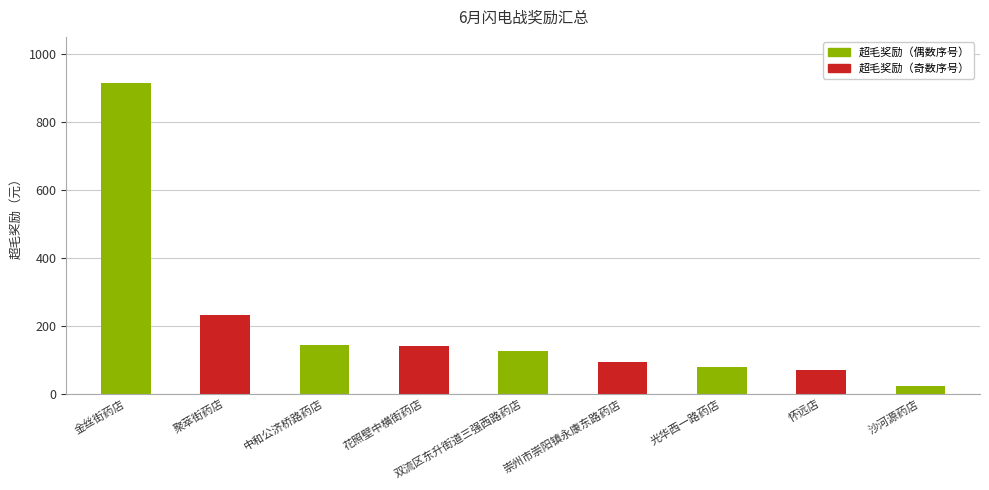

What is the approximate value at 金丝街药店?

912.5